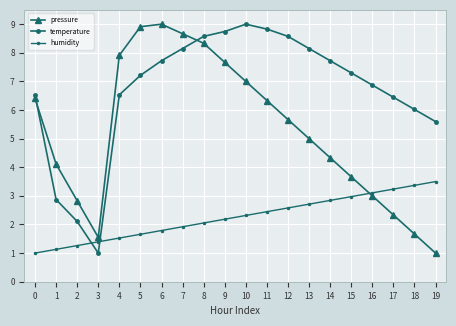

Between 9 and 16, which series saw the biggest shift?

pressure